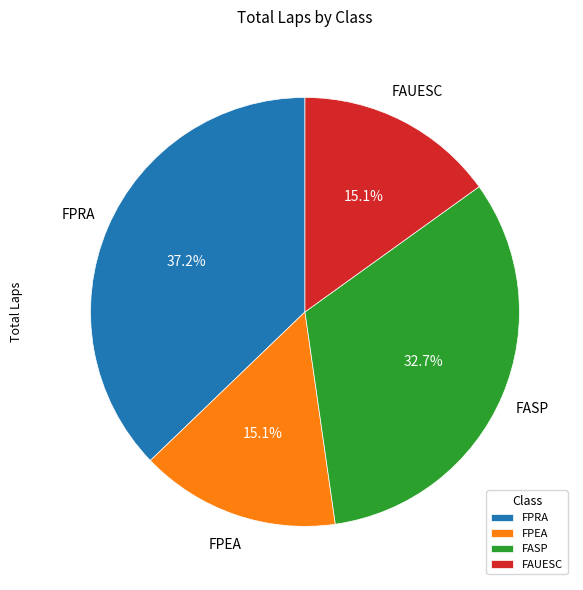

What is the largest slice in the pie chart?

FPRA